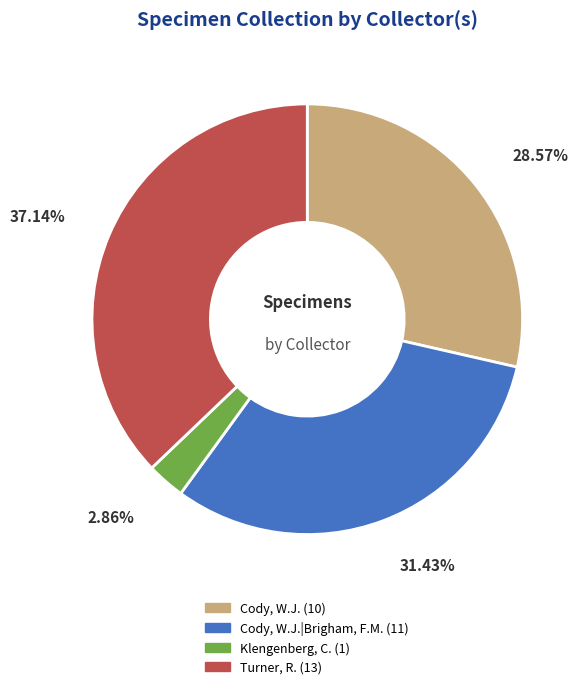

Is there any slice that represents more than half of the pie?

No